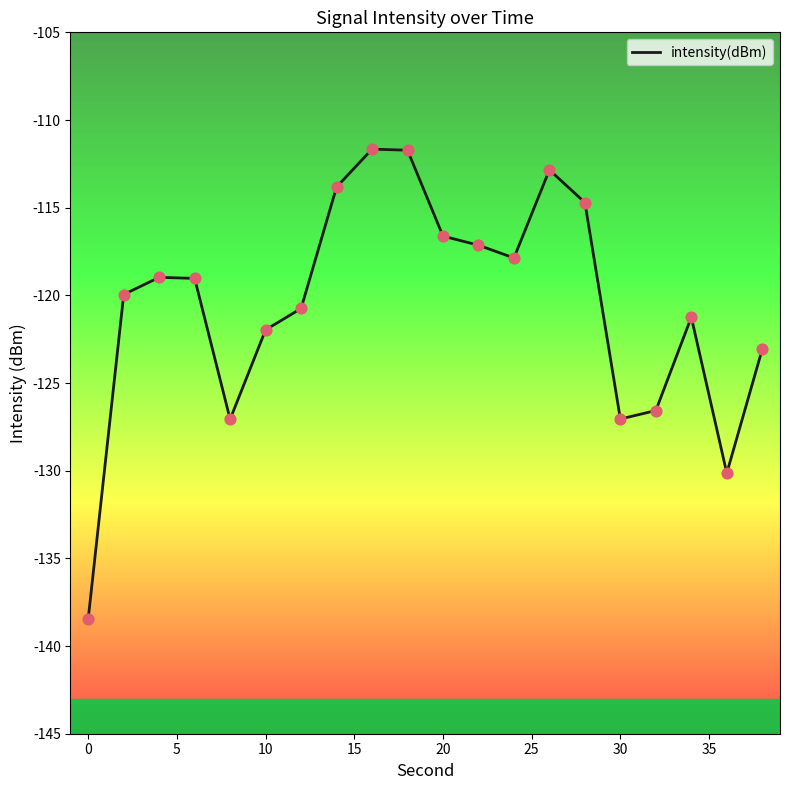

What is the smallest value displayed?

-138.4